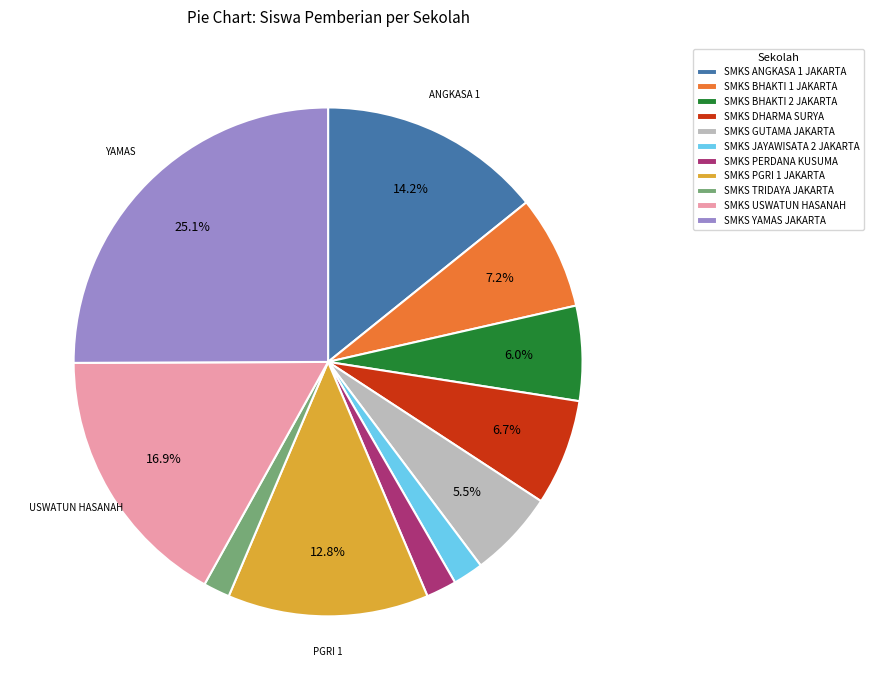

Between SMKS YAMAS JAKARTA and SMKS PERDANA KUSUMA, which is larger?

SMKS YAMAS JAKARTA